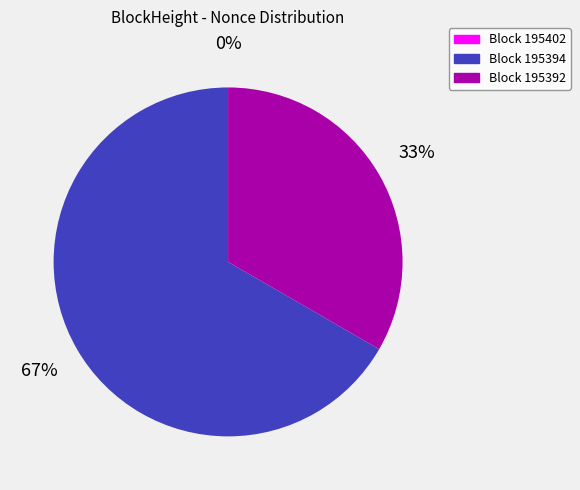

Is there any slice that represents more than half of the pie?

Yes